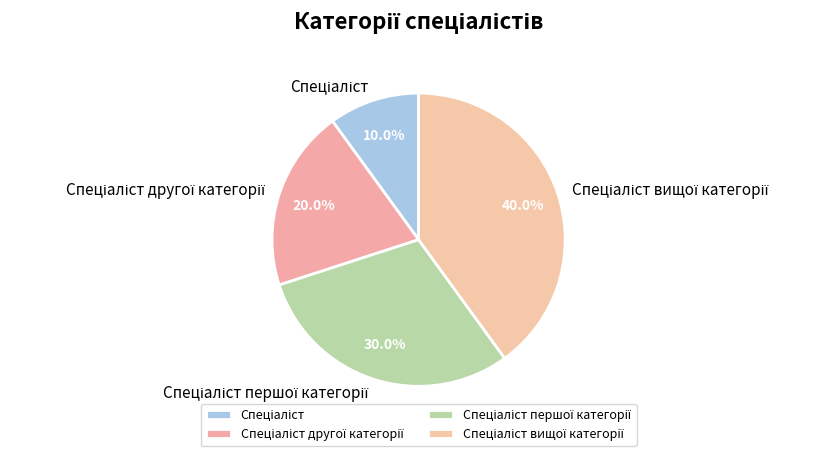

To the nearest percent, what is the average slice percentage?

25%